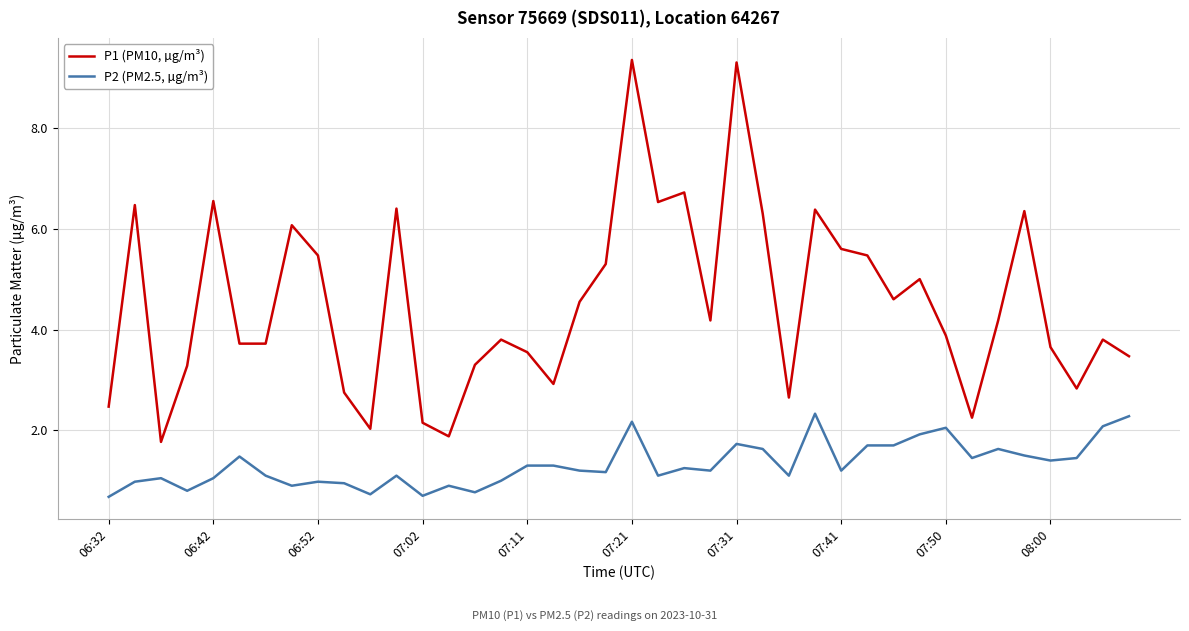

Which series has the largest range (max minus min)?

P1 (PM10, µg/m³)